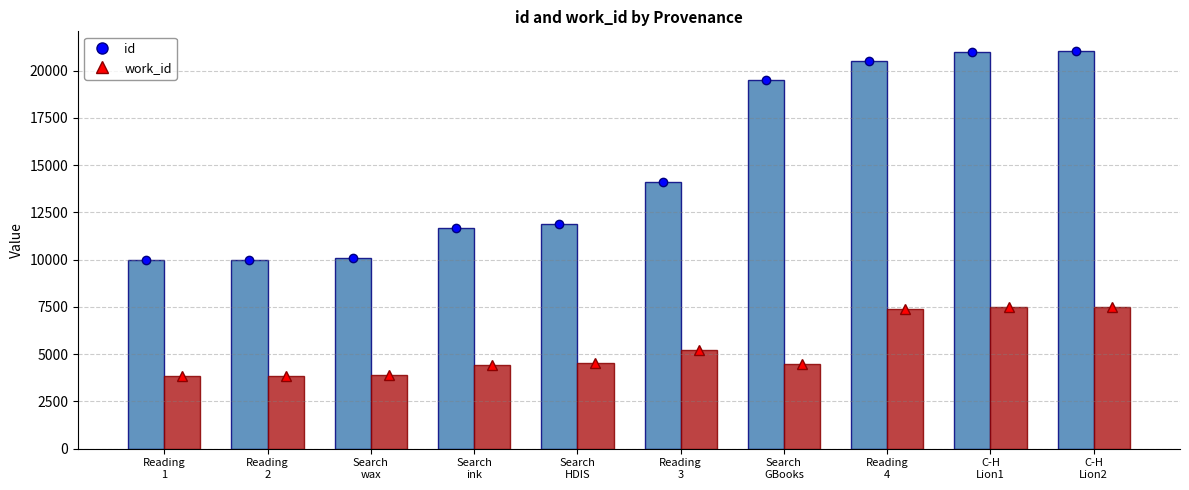

Reading left to right, what are all the values shown in this chart?

id: Reading
1=9963	Reading
2=9965	Search
wax=10096	Search
ink=11662	Search
HDIS=11863	Reading
3=14081	Search
GBooks=19508	Reading
4=20499	C-H
Lion1=20965	C-H
Lion2=21025
work_id: Reading
1=3866	Reading
2=3866	Search
wax=3906	Search
ink=4427	Search
HDIS=4522	Reading
3=5229	Search
GBooks=4475	Reading
4=7407	C-H
Lion1=7476	C-H
Lion2=7477